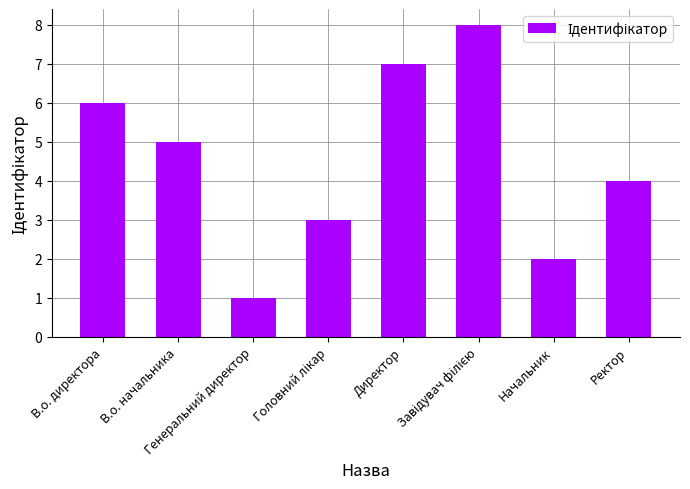

What is the greatest value displayed?

8